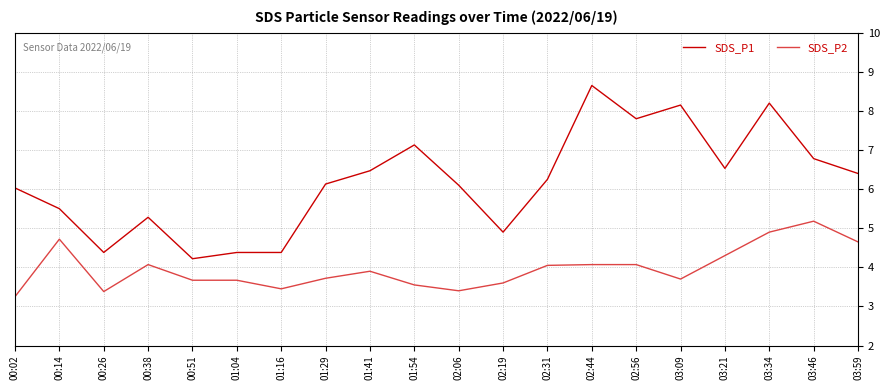

True or false: SDS_P2 and SDS_P1 intersect in this chart.

False